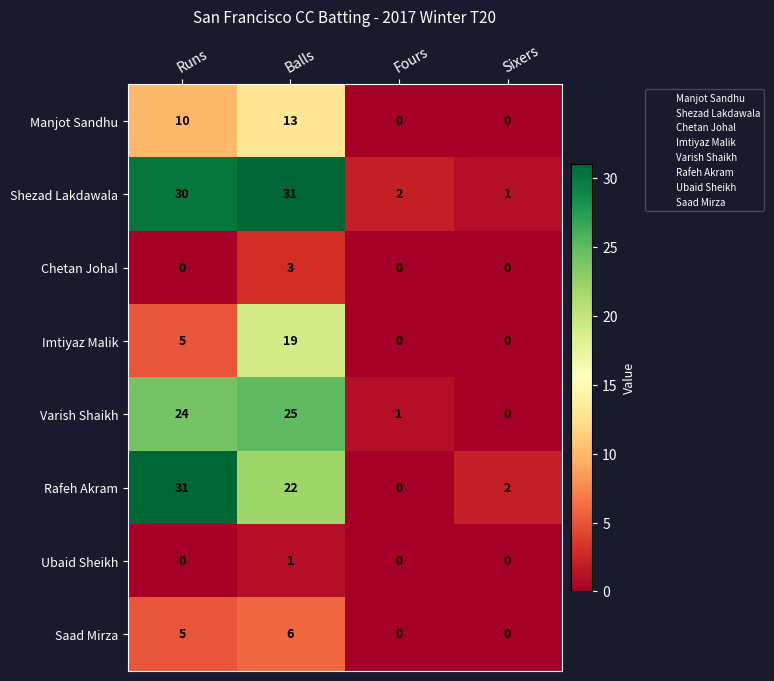

Is it true that Manjot Sandhu equals 16 at Runs?

False